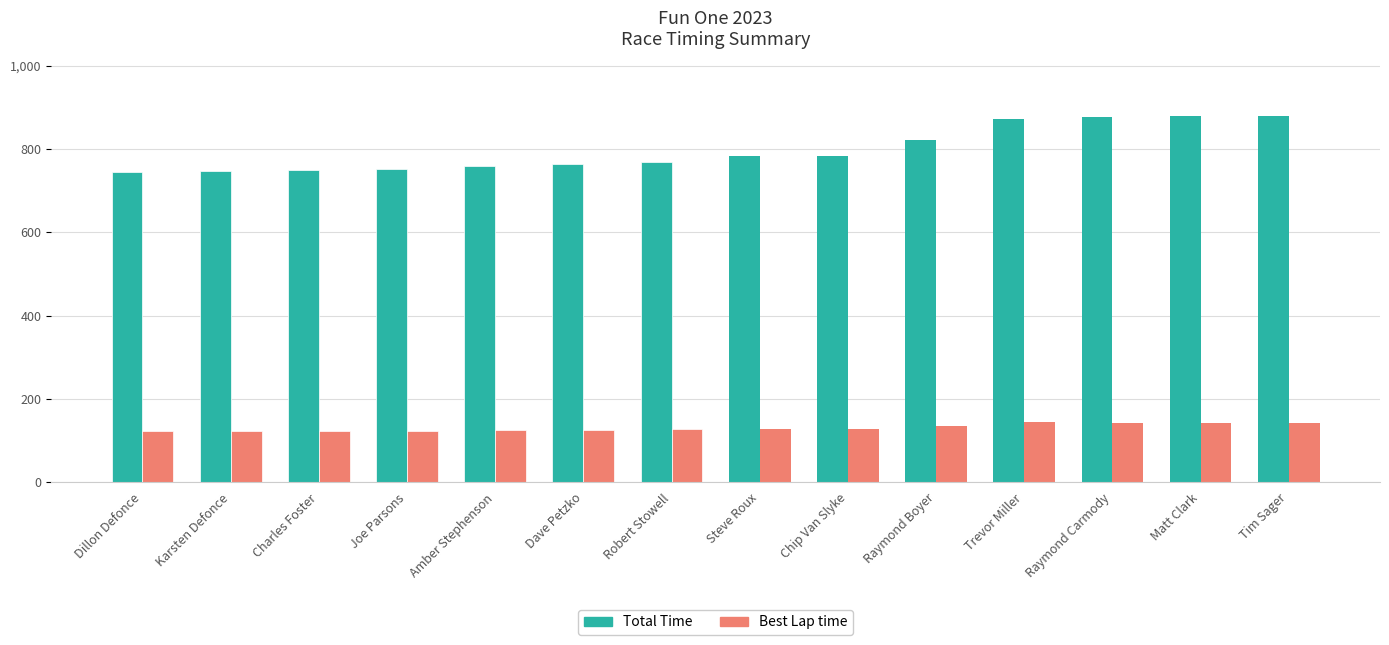

Rank the series by their average value, from highest to lowest.

Total Time, Best Lap time